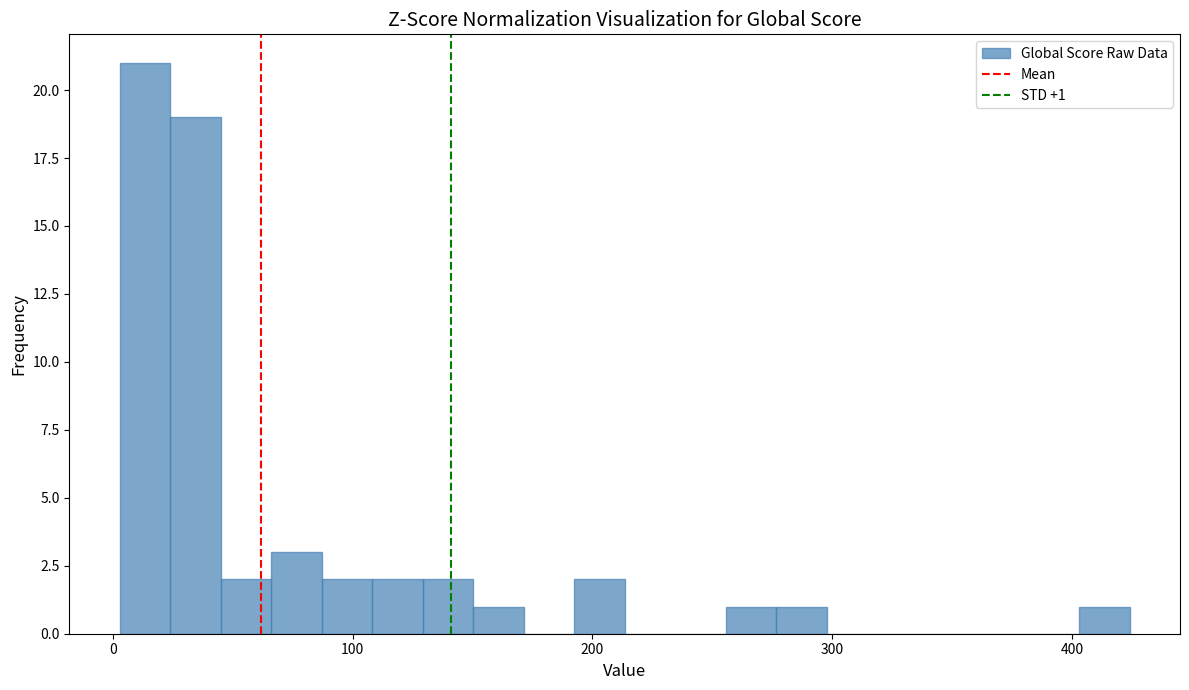

Read against the x-axis, roughly where is the centre of the tallest bar?

10